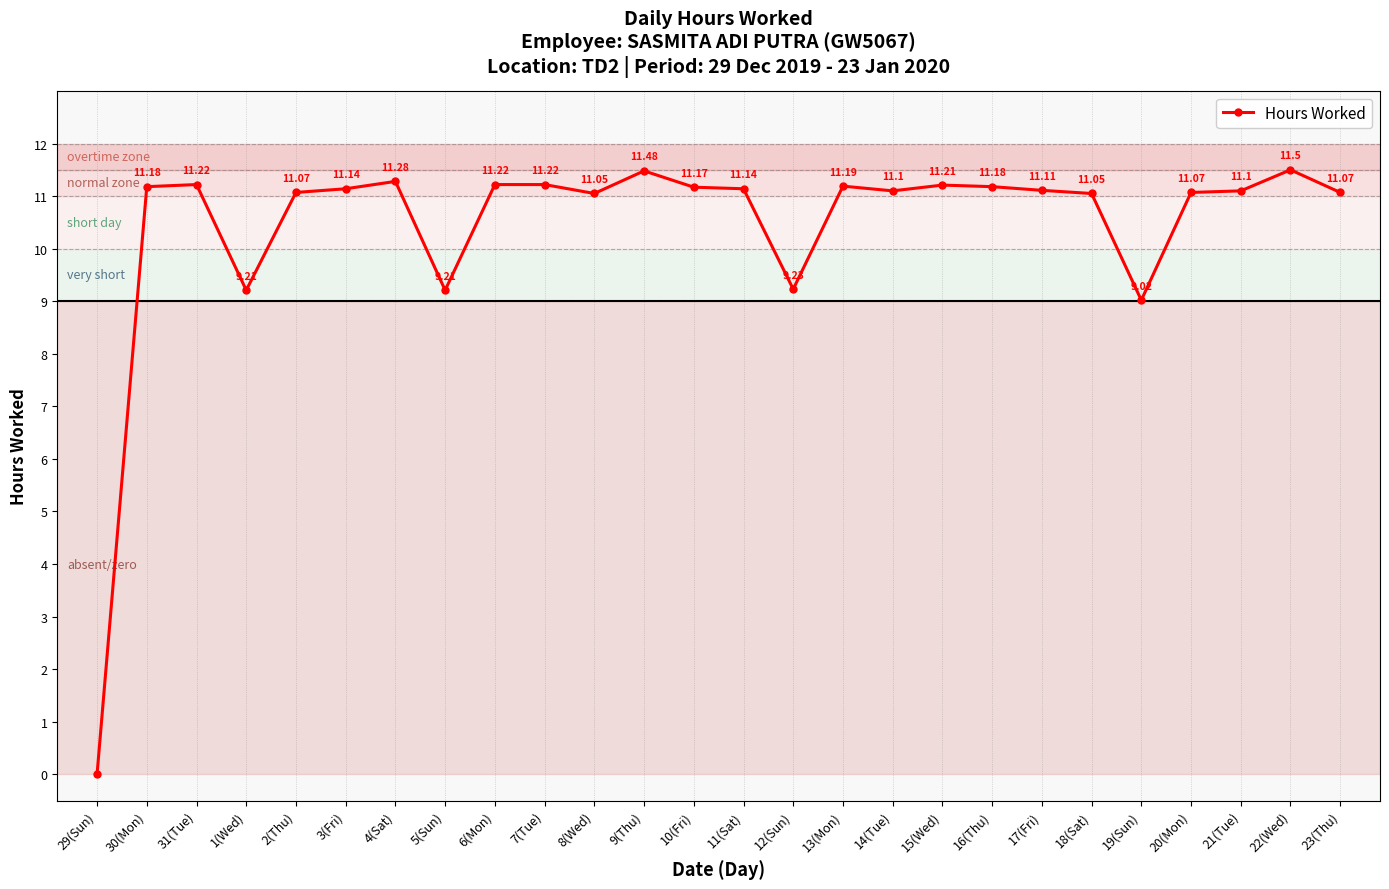

Where is the first local maximum?

31(Tue)